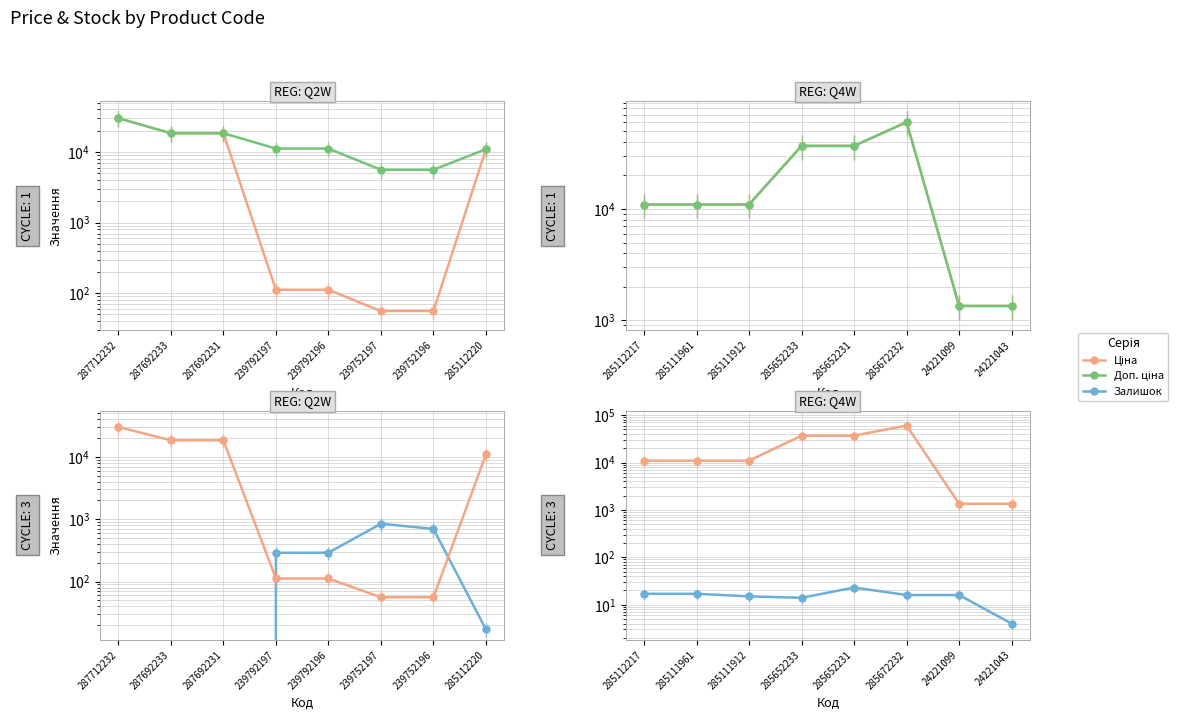

What is the difference between the maximum and minimum values in the Залишок series?

19.0